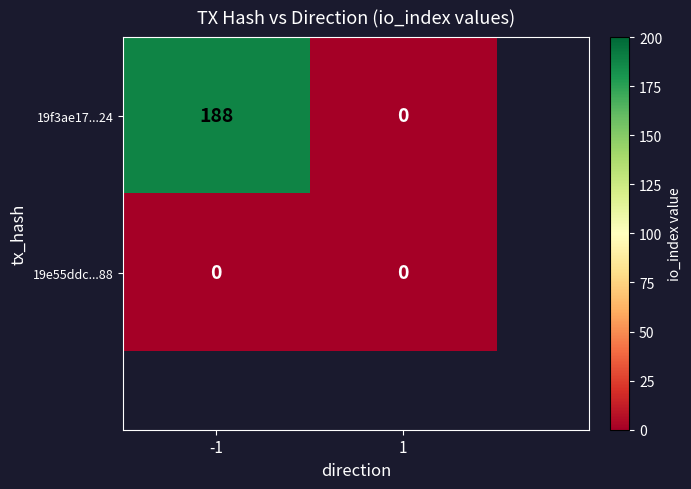

Which category has the highest value across all series?

-1